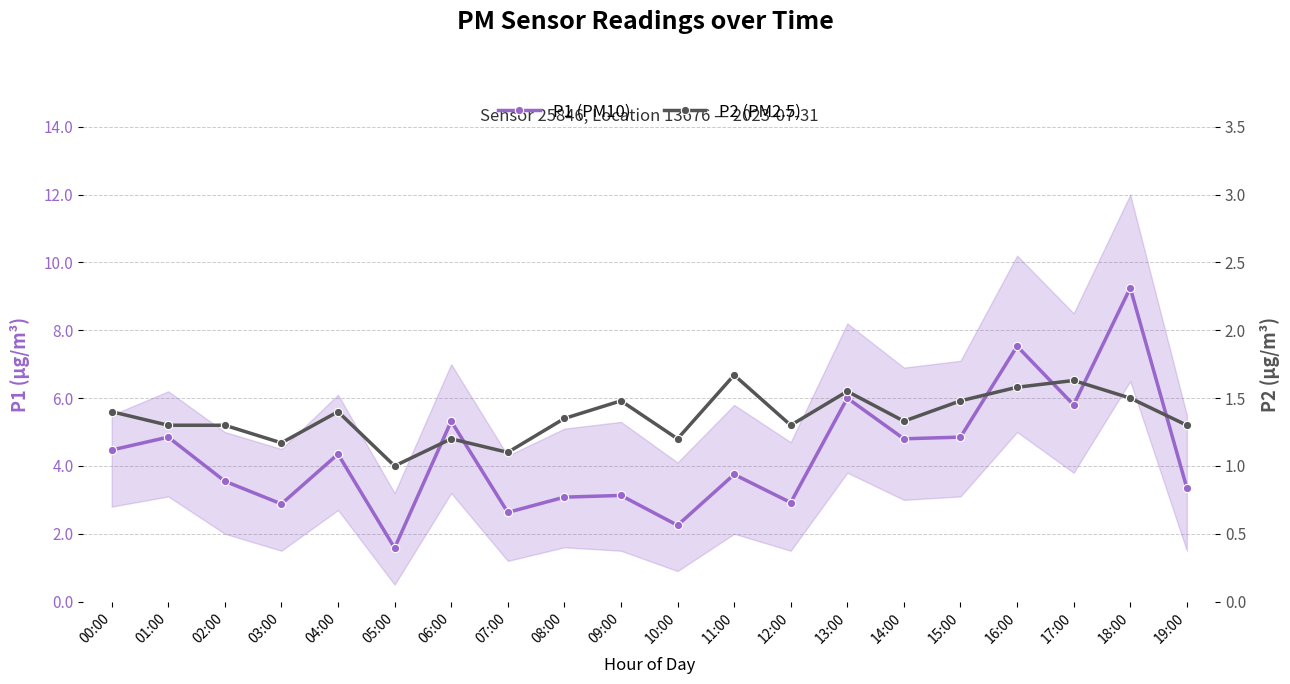

Between 10:00 and 00:00, which is larger?

00:00